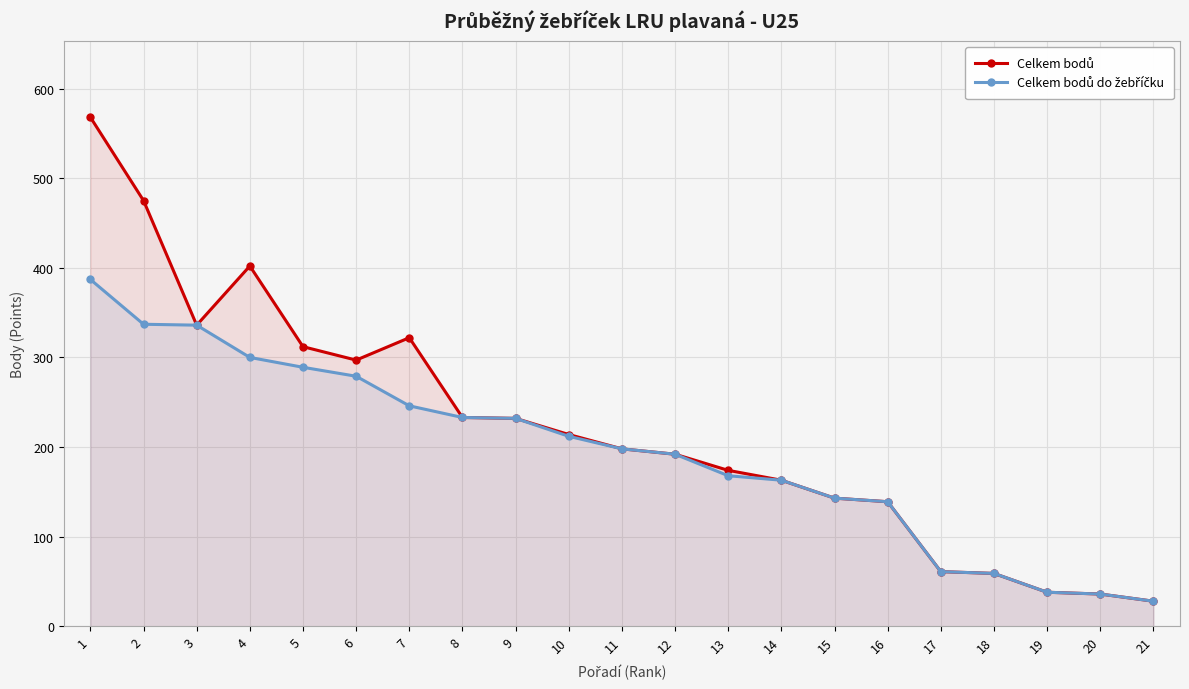

True or false: Celkem bodů and Celkem bodů do žebříčku intersect in this chart.

False